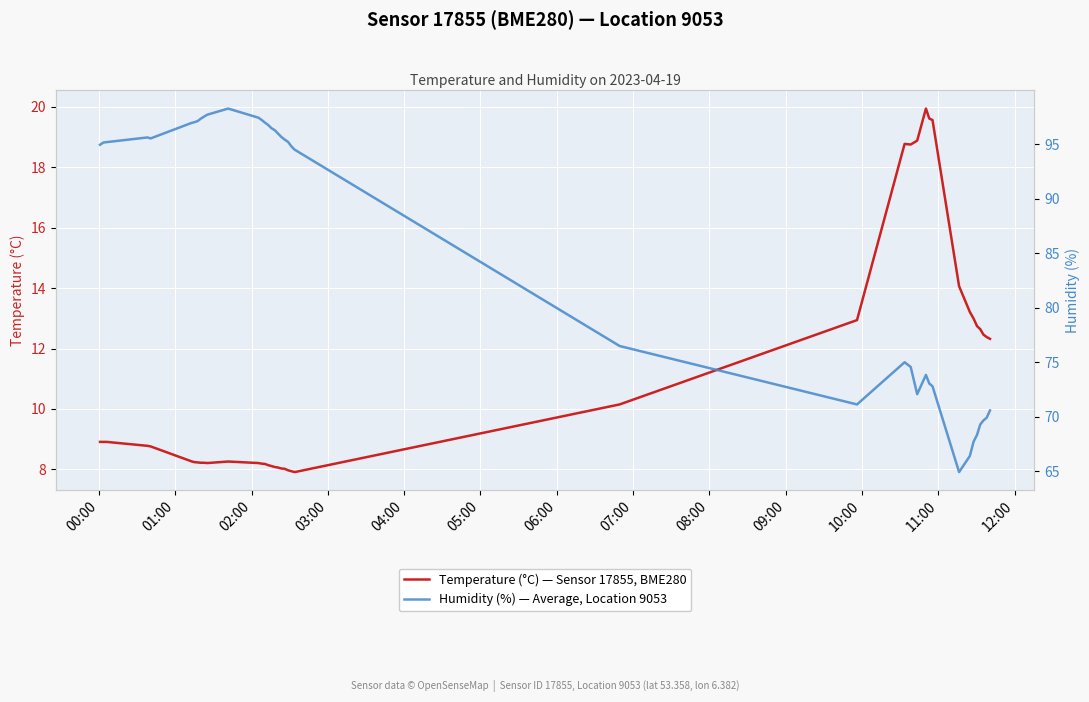

The value of Humidity (%) — Average, Location 9053 at 11:00 is 147.8. True or false?

False